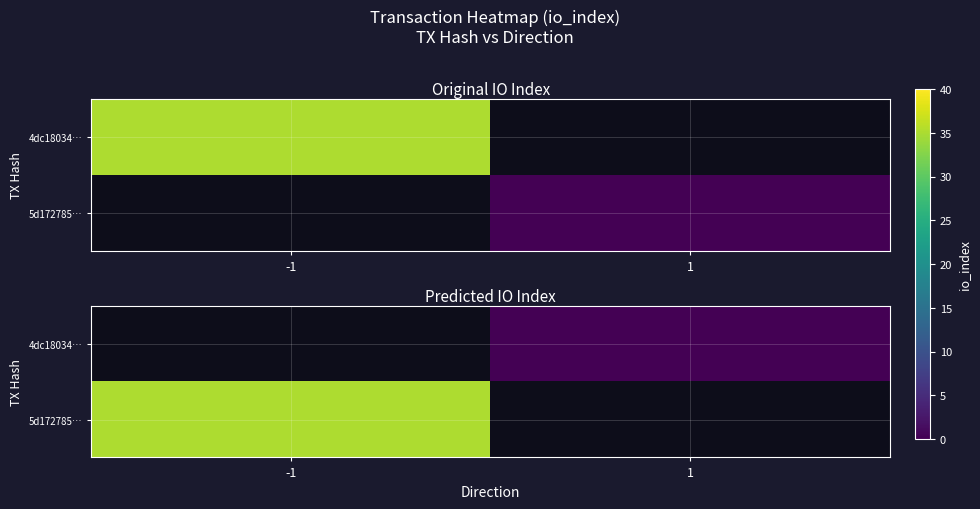

List the labels in order of 5d172785… value, largest first.

-1, 1